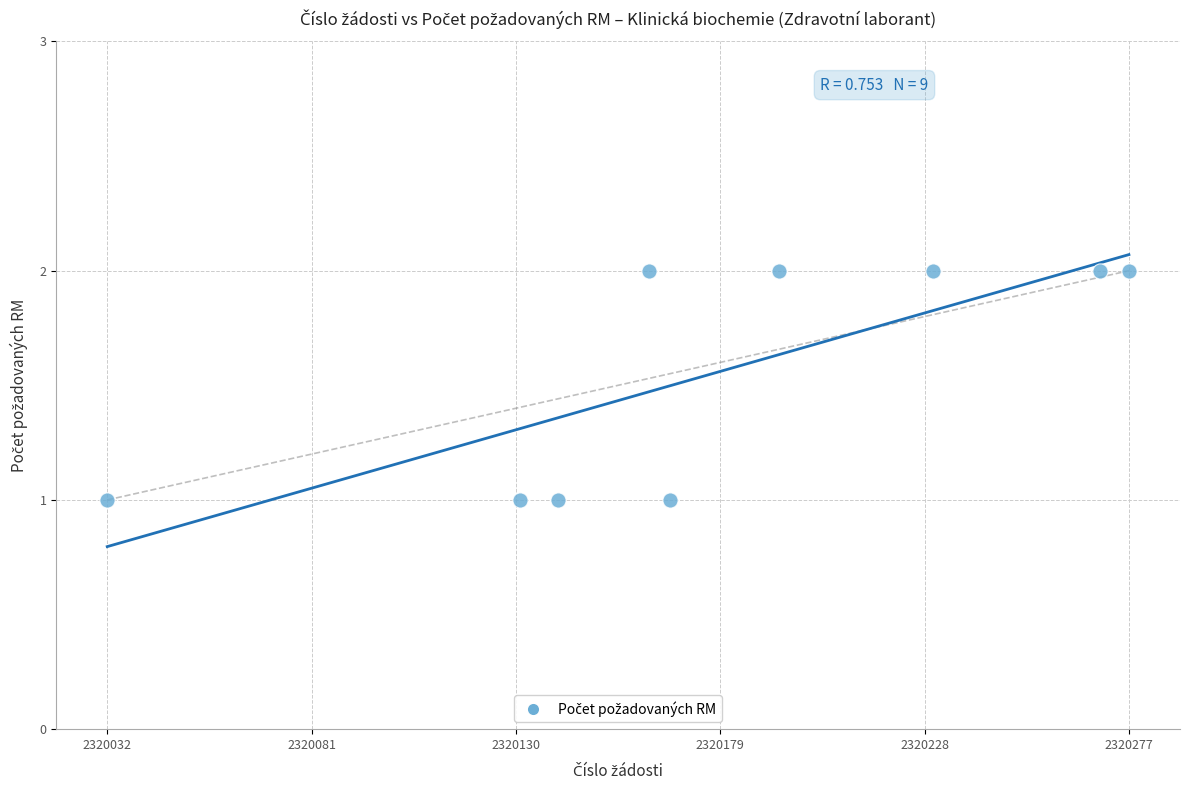

What is the average X value?

2320178